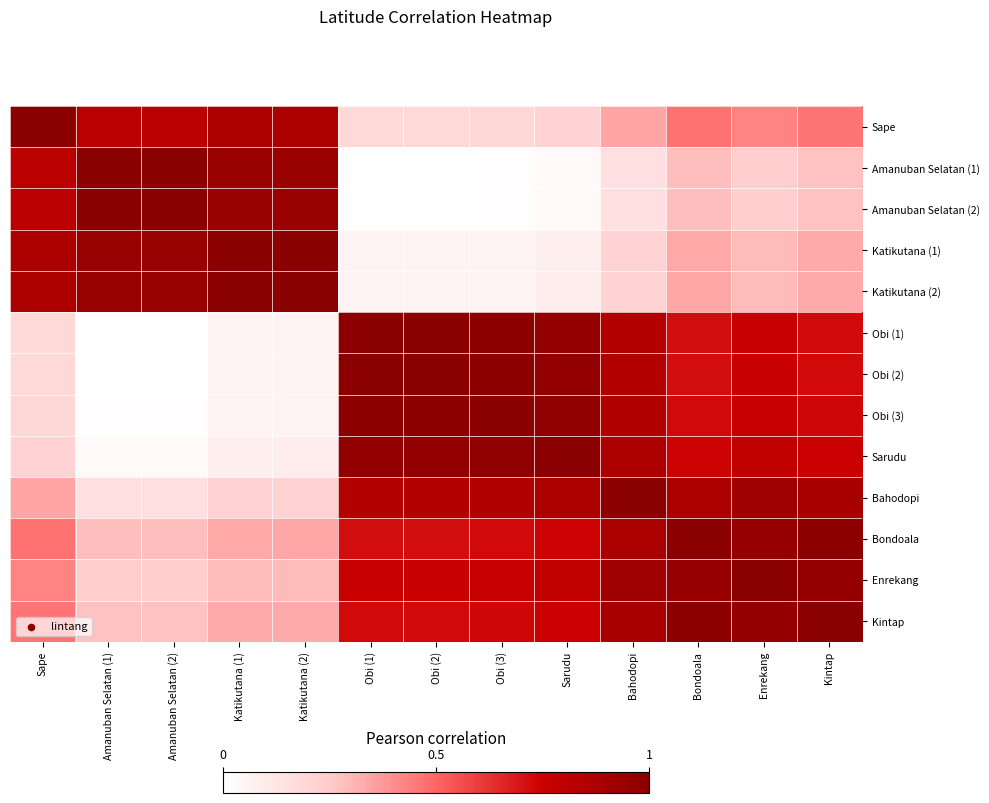

Reading left to right, list all the values displayed in this chart.

Sape: Sape=1.0	Amanuban Selatan (1)=0.8	Amanuban Selatan (2)=0.8	Katikutana (1)=0.9	Katikutana (2)=0.9	Obi (1)=0.2	Obi (2)=0.2	Obi (3)=0.2	Sarudu=0.2	Bahodopi=0.3	Bondoala=0.5	Enrekang=0.4	Kintap=0.5
Amanuban Selatan (1): Sape=0.8	Amanuban Selatan (1)=1.0	Amanuban Selatan (2)=1.0	Katikutana (1)=0.9	Katikutana (2)=0.9	Obi (1)=0.0	Obi (2)=0.0	Obi (3)=0.0	Sarudu=0.0	Bahodopi=0.2	Bondoala=0.3	Enrekang=0.2	Kintap=0.3
Amanuban Selatan (2): Sape=0.8	Amanuban Selatan (1)=1.0	Amanuban Selatan (2)=1.0	Katikutana (1)=0.9	Katikutana (2)=0.9	Obi (1)=0.0	Obi (2)=0.0	Obi (3)=0.0	Sarudu=0.0	Bahodopi=0.2	Bondoala=0.3	Enrekang=0.2	Kintap=0.3
Katikutana (1): Sape=0.9	Amanuban Selatan (1)=0.9	Amanuban Selatan (2)=0.9	Katikutana (1)=1.0	Katikutana (2)=1.0	Obi (1)=0.1	Obi (2)=0.1	Obi (3)=0.1	Sarudu=0.1	Bahodopi=0.2	Bondoala=0.3	Enrekang=0.3	Kintap=0.3
Katikutana (2): Sape=0.9	Amanuban Selatan (1)=0.9	Amanuban Selatan (2)=0.9	Katikutana (1)=1.0	Katikutana (2)=1.0	Obi (1)=0.1	Obi (2)=0.1	Obi (3)=0.1	Sarudu=0.1	Bahodopi=0.2	Bondoala=0.3	Enrekang=0.3	Kintap=0.3
Obi (1): Sape=0.2	Amanuban Selatan (1)=0.0	Amanuban Selatan (2)=0.0	Katikutana (1)=0.1	Katikutana (2)=0.1	Obi (1)=1.0	Obi (2)=1.0	Obi (3)=1.0	Sarudu=1.0	Bahodopi=0.8	Bondoala=0.7	Enrekang=0.8	Kintap=0.7
Obi (2): Sape=0.2	Amanuban Selatan (1)=0.0	Amanuban Selatan (2)=0.0	Katikutana (1)=0.1	Katikutana (2)=0.1	Obi (1)=1.0	Obi (2)=1.0	Obi (3)=1.0	Sarudu=1.0	Bahodopi=0.8	Bondoala=0.7	Enrekang=0.8	Kintap=0.7
Obi (3): Sape=0.2	Amanuban Selatan (1)=0.0	Amanuban Selatan (2)=0.0	Katikutana (1)=0.1	Katikutana (2)=0.1	Obi (1)=1.0	Obi (2)=1.0	Obi (3)=1.0	Sarudu=1.0	Bahodopi=0.8	Bondoala=0.7	Enrekang=0.8	Kintap=0.7
Sarudu: Sape=0.2	Amanuban Selatan (1)=0.0	Amanuban Selatan (2)=0.0	Katikutana (1)=0.1	Katikutana (2)=0.1	Obi (1)=1.0	Obi (2)=1.0	Obi (3)=1.0	Sarudu=1.0	Bahodopi=0.9	Bondoala=0.7	Enrekang=0.8	Kintap=0.8
Bahodopi: Sape=0.3	Amanuban Selatan (1)=0.2	Amanuban Selatan (2)=0.2	Katikutana (1)=0.2	Katikutana (2)=0.2	Obi (1)=0.8	Obi (2)=0.8	Obi (3)=0.8	Sarudu=0.9	Bahodopi=1.0	Bondoala=0.9	Enrekang=0.9	Kintap=0.9
Bondoala: Sape=0.5	Amanuban Selatan (1)=0.3	Amanuban Selatan (2)=0.3	Katikutana (1)=0.3	Katikutana (2)=0.3	Obi (1)=0.7	Obi (2)=0.7	Obi (3)=0.7	Sarudu=0.7	Bahodopi=0.9	Bondoala=1.0	Enrekang=1.0	Kintap=1.0
Enrekang: Sape=0.4	Amanuban Selatan (1)=0.2	Amanuban Selatan (2)=0.2	Katikutana (1)=0.3	Katikutana (2)=0.3	Obi (1)=0.8	Obi (2)=0.8	Obi (3)=0.8	Sarudu=0.8	Bahodopi=0.9	Bondoala=1.0	Enrekang=1.0	Kintap=1.0
Kintap: Sape=0.5	Amanuban Selatan (1)=0.3	Amanuban Selatan (2)=0.3	Katikutana (1)=0.3	Katikutana (2)=0.3	Obi (1)=0.7	Obi (2)=0.7	Obi (3)=0.7	Sarudu=0.8	Bahodopi=0.9	Bondoala=1.0	Enrekang=1.0	Kintap=1.0